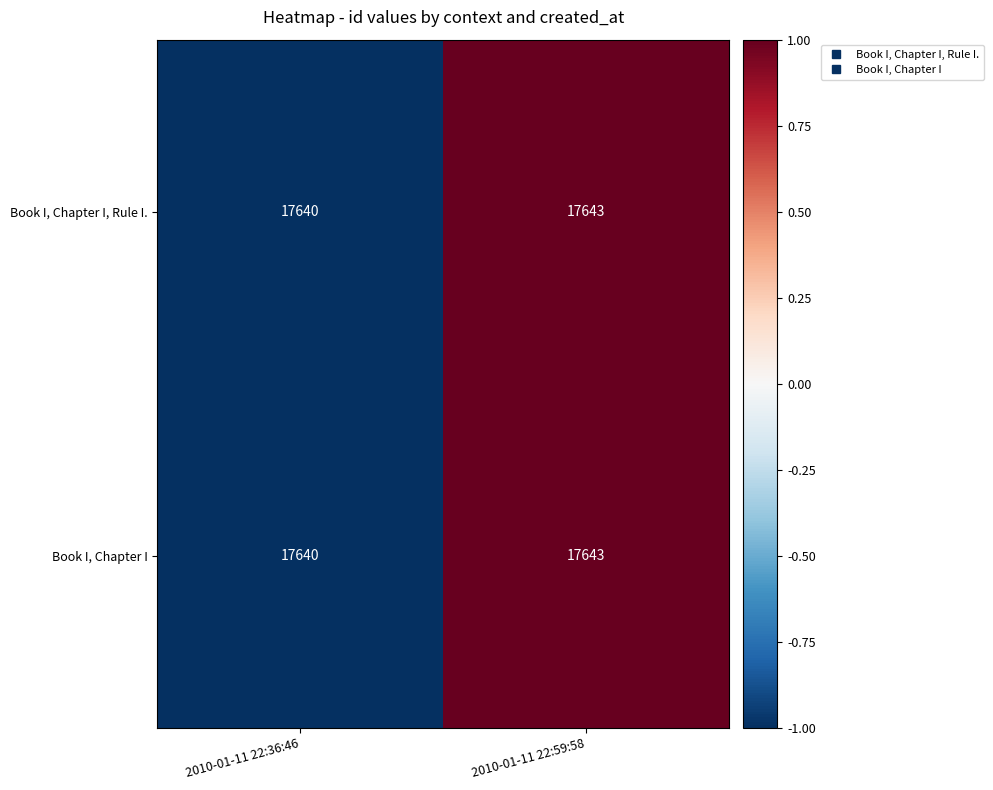

Rank the categories by Book I, Chapter I, Rule I. value from highest to lowest.

2010-01-11 22:59:58, 2010-01-11 22:36:46